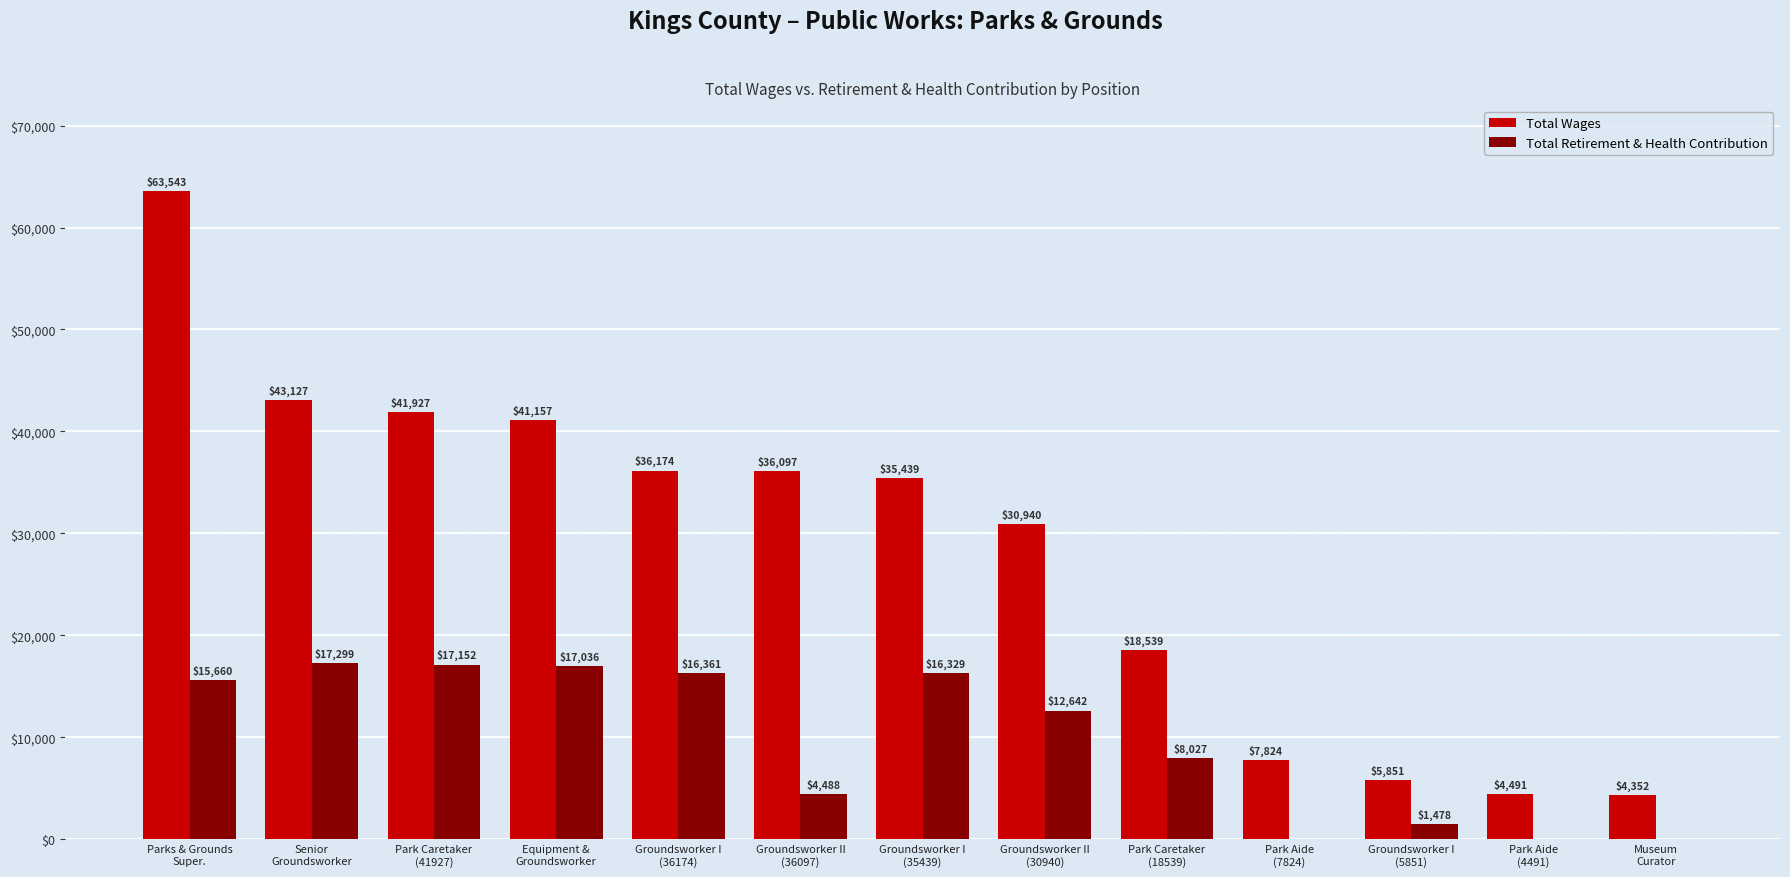

What is the highest value of the Total Wages series?

63543